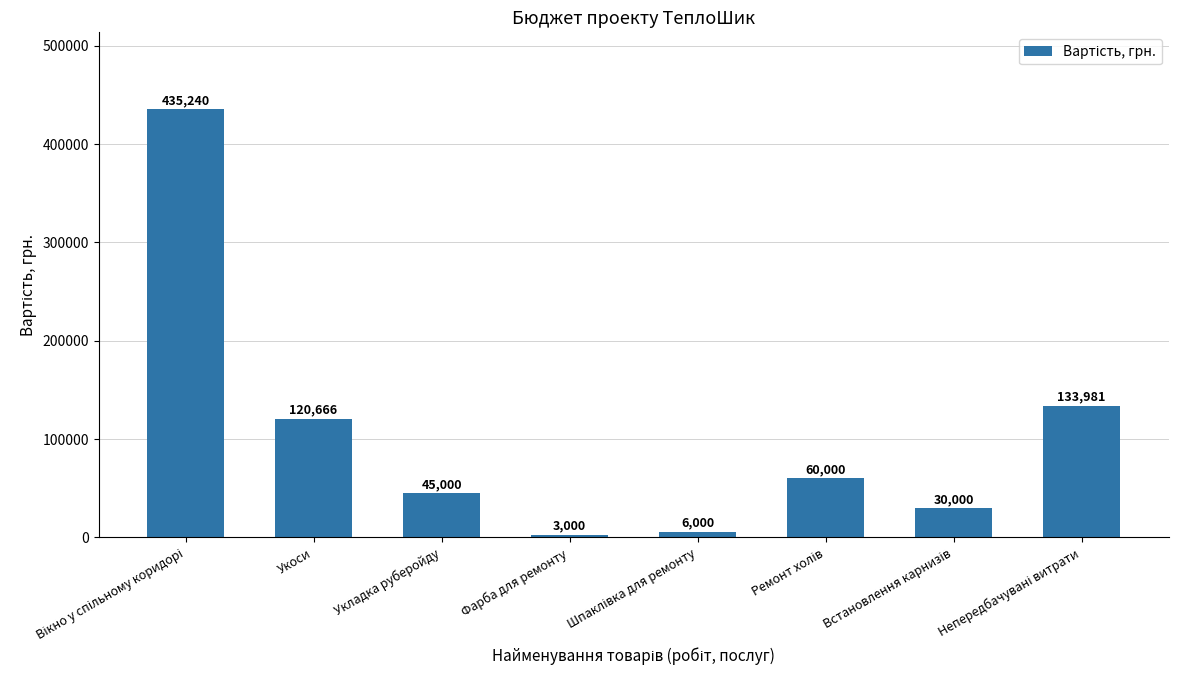

Between Укоси and Фарба для ремонту, which is larger?

Укоси